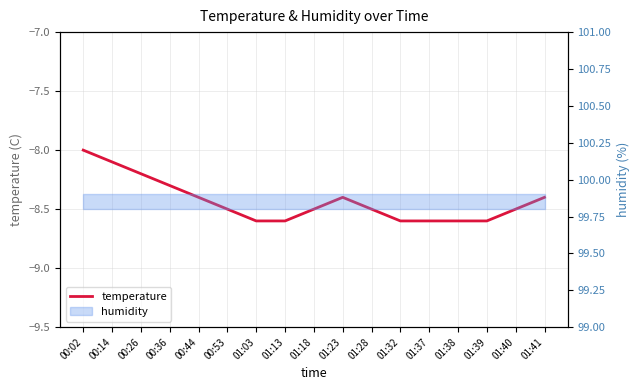

What is the label of the 17th point from the right?

00:02